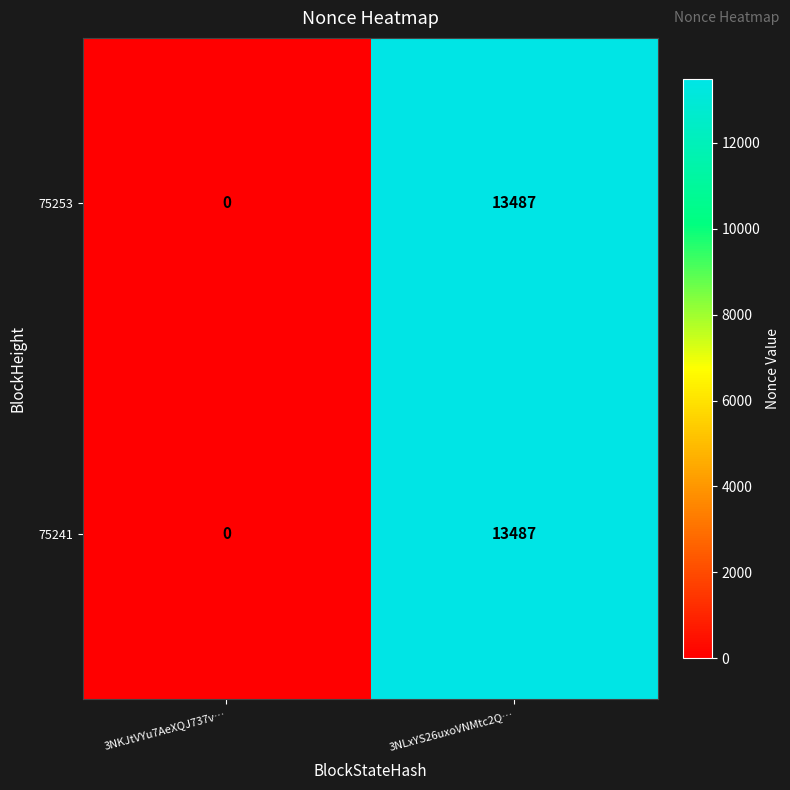

Reading left to right, what are all the values shown in this chart?

75253: 3NKJtVYu7AeXQJ737v…=0	3NLxYS26uxoVNMtc2Q…=13487
75241: 3NKJtVYu7AeXQJ737v…=0	3NLxYS26uxoVNMtc2Q…=13487